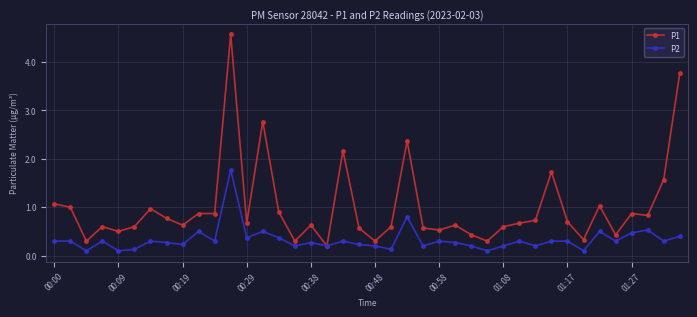

Which series has the largest range (max minus min)?

P1